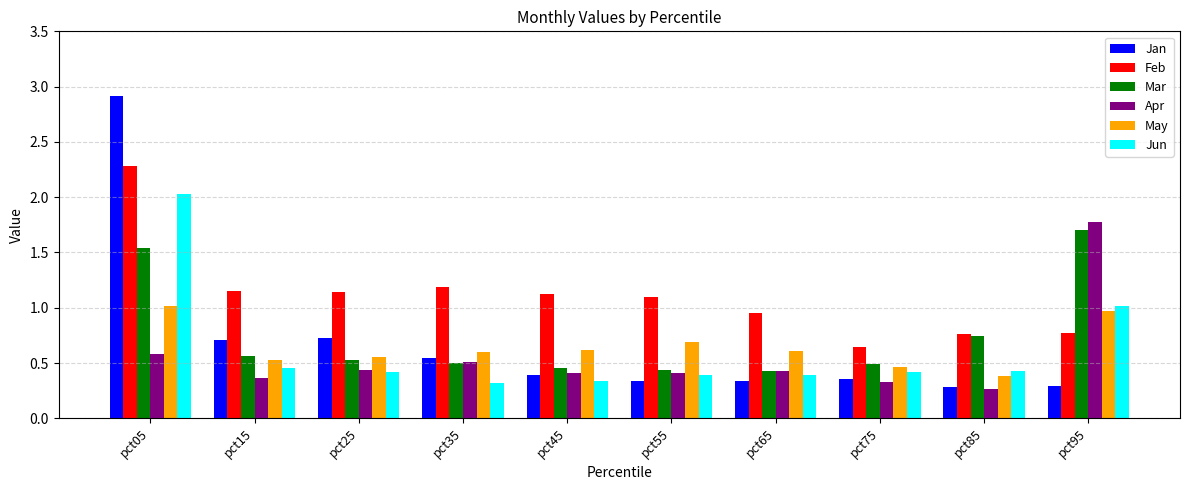

The Apr series shows 0.5 at pct35. True or false?

True